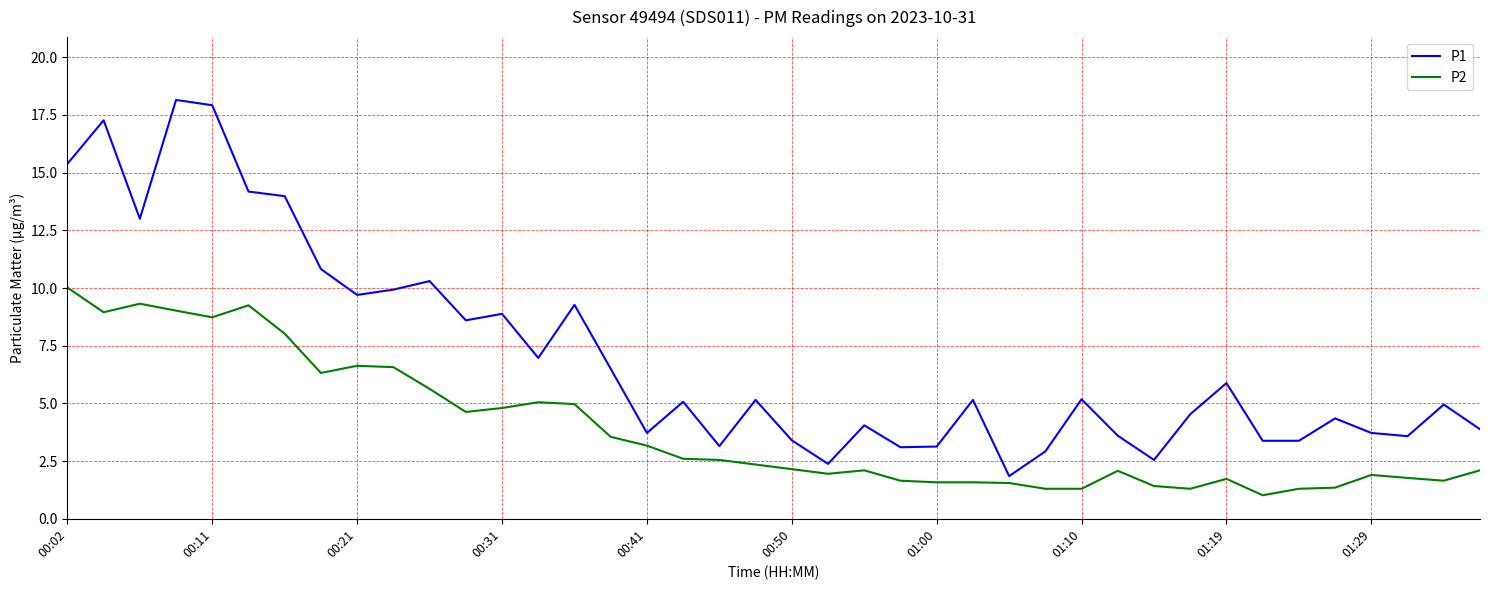

List the series in order of their overall mean, highest first.

P1, P2